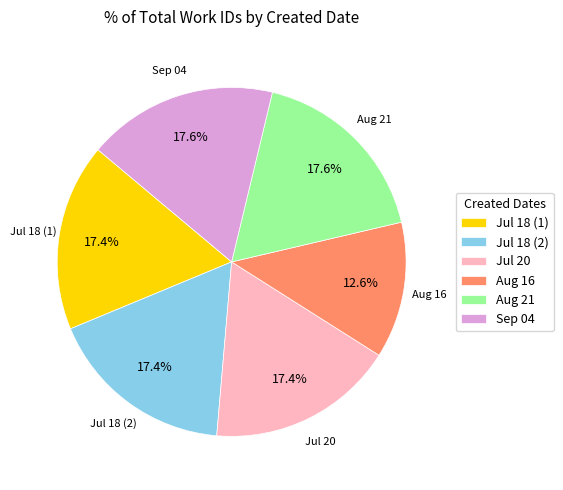

Combined, do Aug 21 and Jul 20 account for over 50%?

No